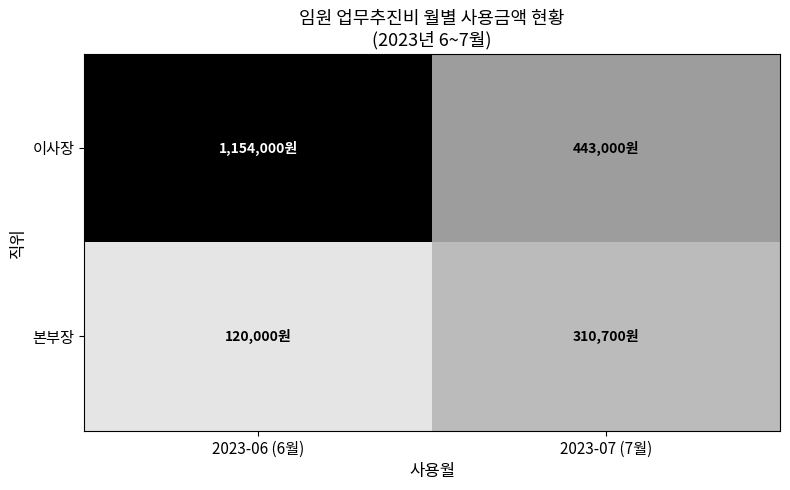

Rank the series by their maximum value, from highest to lowest.

본부장, 이사장